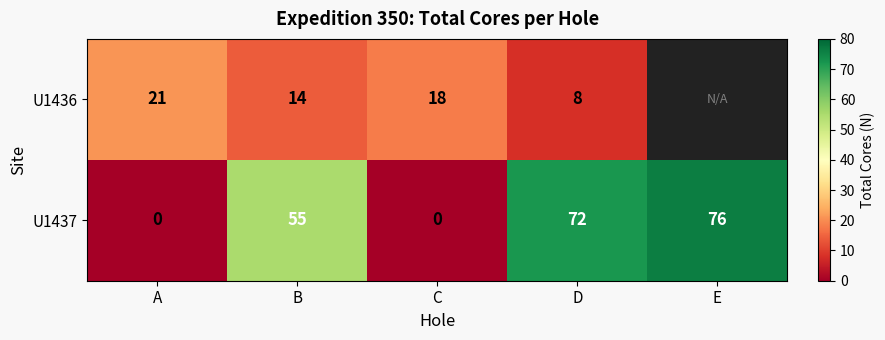

Which has a higher value, B or C?

C